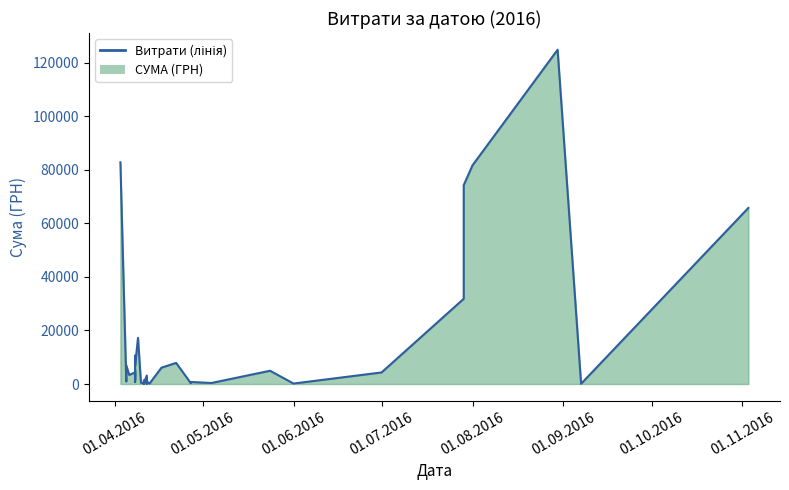

Count the number of values greater than 2493.

20